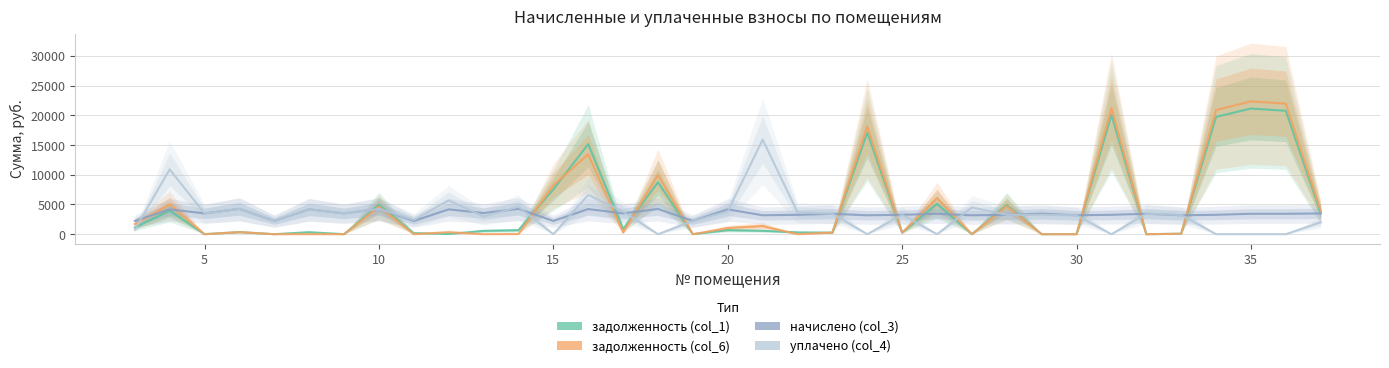

True or false: начислено (col_3) and задолженность (col_1) cross at least once.

True